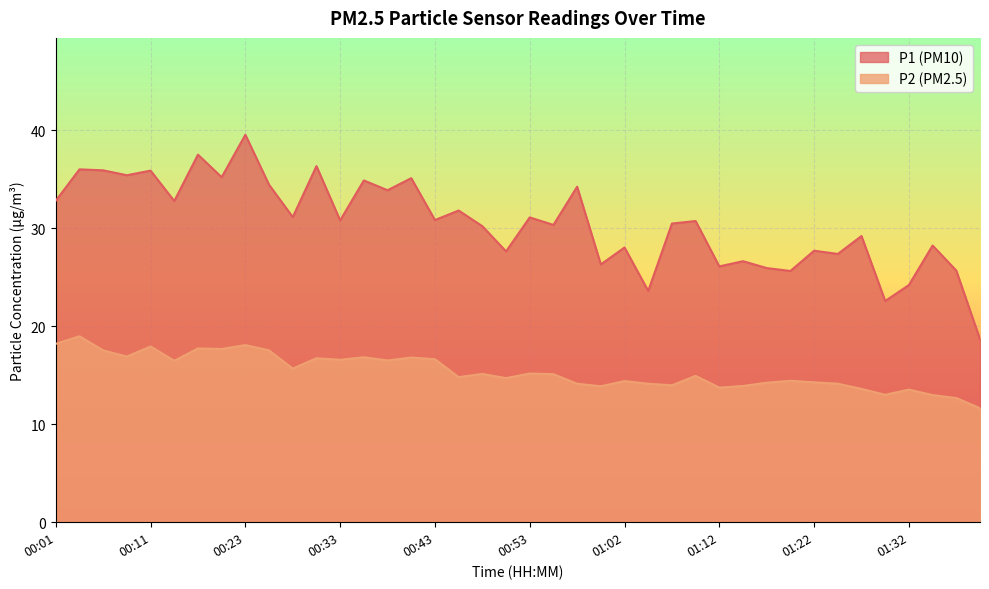

Rank the series by their average value, from highest to lowest.

P1 (PM10), P2 (PM2.5)